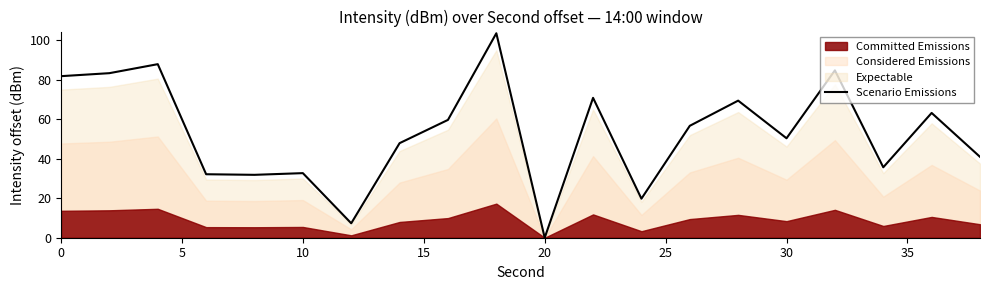

What is the maximum value for Scenario Emissions?

103.6